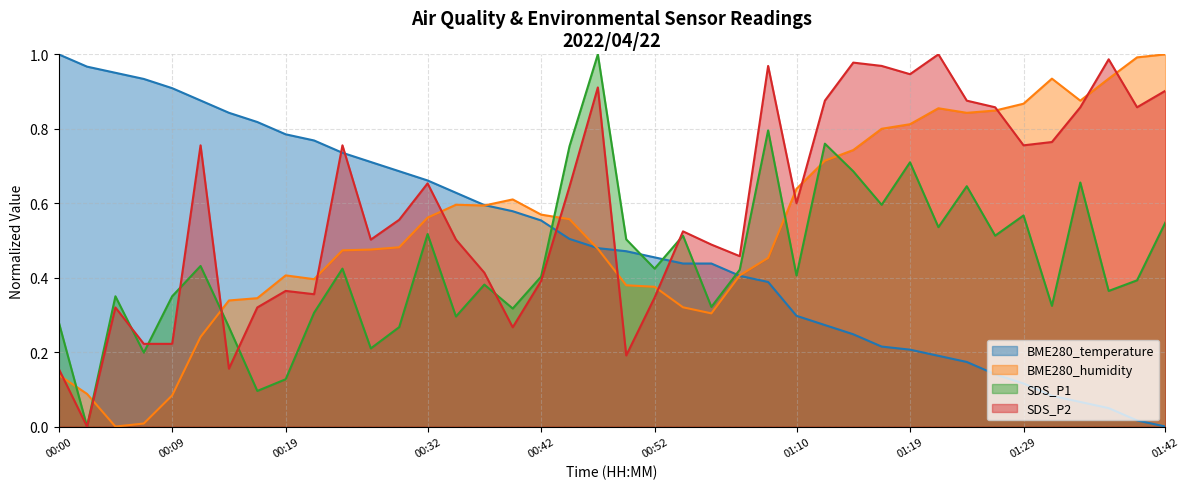

The BME280_humidity series shows 0.6 at 00:44. True or false?

True